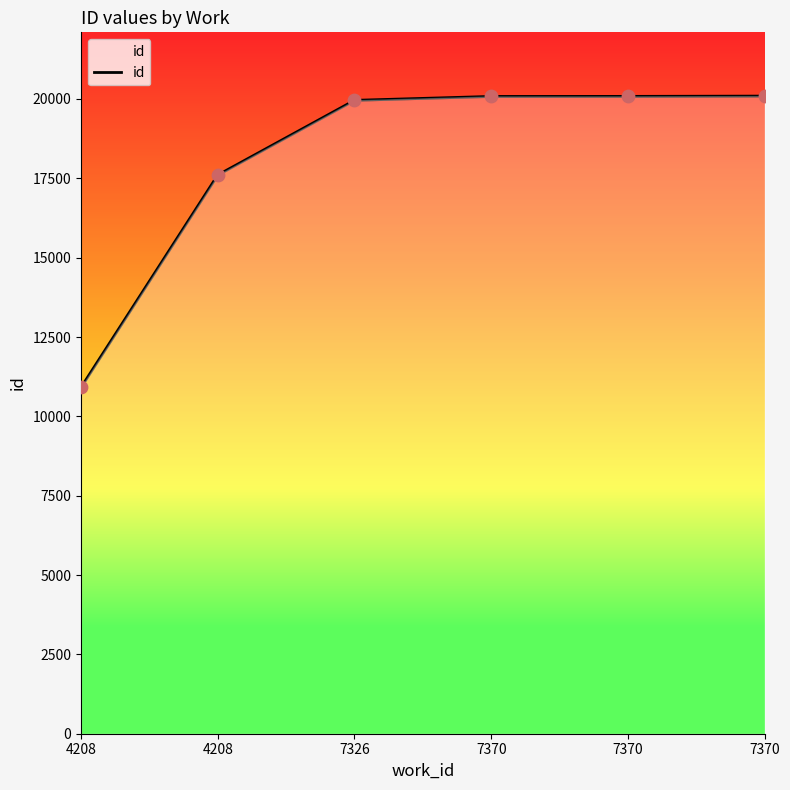

What is the ratio of the value at 7370 to the value at 4208?

1.1